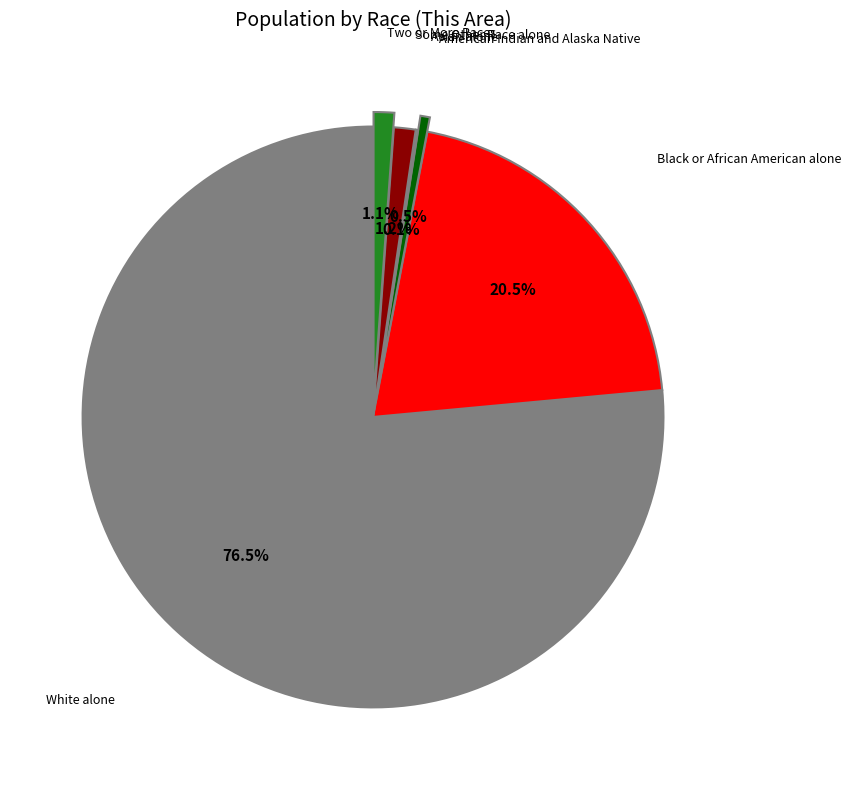

Is there any slice that represents more than half of the pie?

Yes